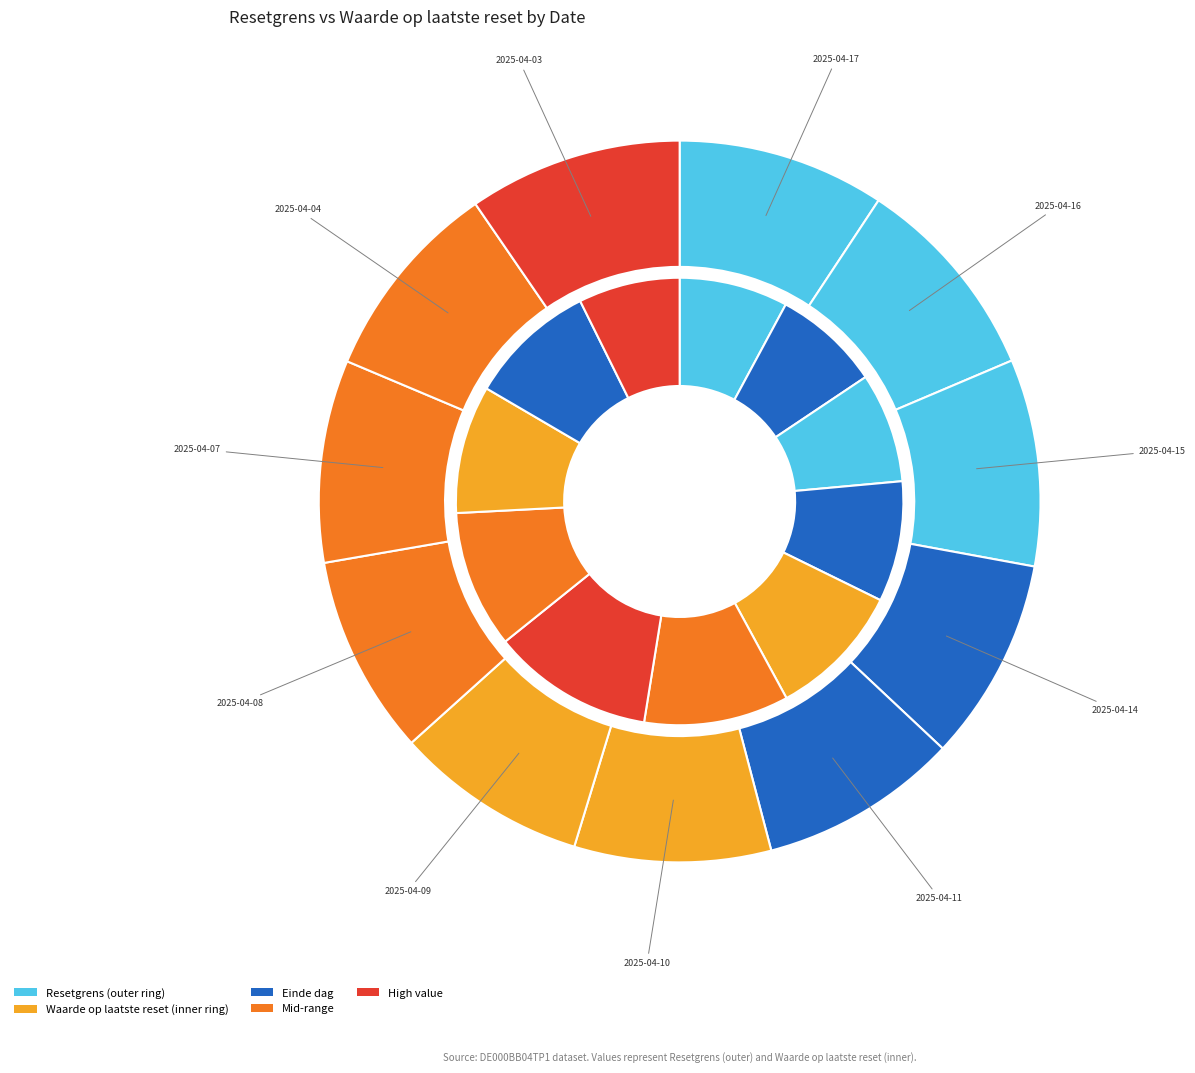

Count the number of slices in the pie.

11